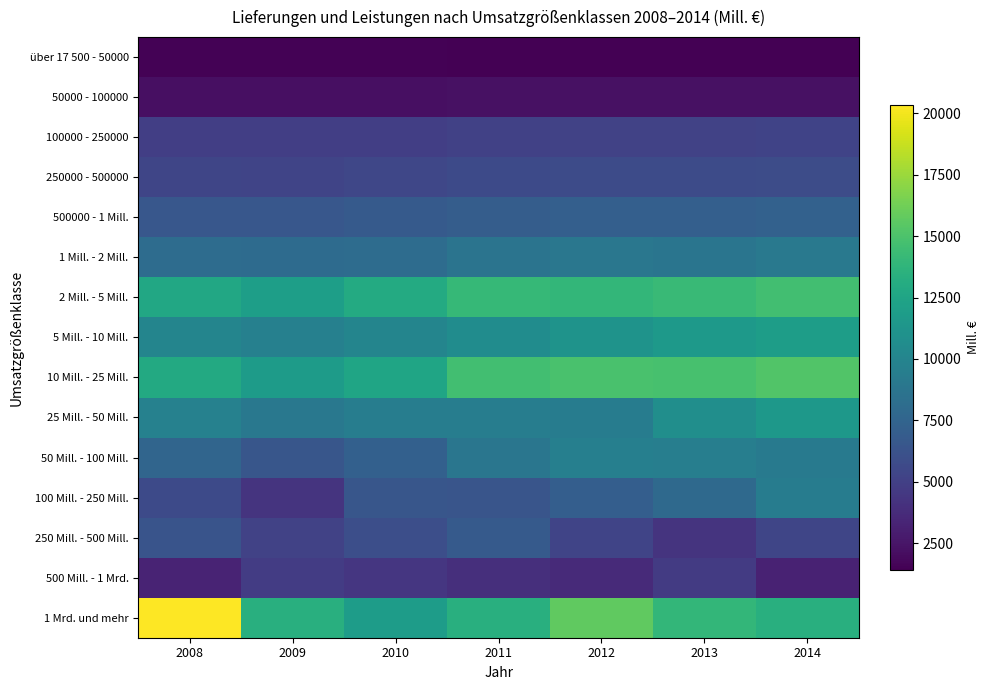

Reading left to right, transcribe all the data shown in this chart.

über 17 500 - 50000: 2008=1537.0	2009=1501.0	2010=1497.9	2011=1475.0	2012=1489.9	2013=1466.0	2014=1423.0
50000 - 100000: 2008=2233.0	2009=2200.0	2010=2187.3	2011=2246.0	2012=2254.2	2013=2264.0	2014=2254.0
100000 - 250000: 2008=4944.0	2009=4915.0	2010=4947.6	2011=5061.0	2012=5119.4	2013=5164.0	2014=5230.0
250000 - 500000: 2008=5393.0	2009=5324.0	2010=5466.2	2011=5664.0	2012=5709.5	2013=5760.0	2014=5831.0
500000 - 1 Mill.: 2008=6588.0	2009=6544.0	2010=6748.3	2011=6964.0	2012=7159.6	2013=7181.0	2014=7330.0
1 Mill. - 2 Mill.: 2008=8096.0	2009=8013.0	2010=8123.6	2011=8713.0	2012=8926.6	2013=8797.0	2014=9093.0
2 Mill. - 5 Mill.: 2008=12766.0	2009=12046.0	2010=12986.1	2011=14074.0	2012=13959.3	2013=14235.0	2014=14598.0
5 Mill. - 10 Mill.: 2008=10037.0	2009=9642.0	2010=10043.3	2011=10612.0	2012=11157.8	2013=11555.0	2014=11946.0
10 Mill. - 25 Mill.: 2008=12889.0	2009=11768.0	2010=12503.4	2011=14608.0	2012=14916.0	2013=14795.0	2014=15204.0
25 Mill. - 50 Mill.: 2008=9750.0	2009=9010.0	2010=9440.3	2011=9427.0	2012=9385.5	2013=10736.0	2014=11482.0
50 Mill. - 100 Mill.: 2008=7555.0	2009=6488.0	2010=7244.3	2011=8855.0	2012=9556.9	2013=9500.0	2014=9222.0
100 Mill. - 250 Mill.: 2008=5676.0	2009=4260.0	2010=6479.5	2011=6396.0	2012=7074.9	2013=7854.0	2014=9368.0
250 Mill. - 500 Mill.: 2008=6329.0	2009=5168.0	2010=5948.3	2011=6784.0	2012=5323.8	2013=4252.0	2014=5373.0
500 Mill. - 1 Mrd.: 2008=3297.0	2009=4772.0	2010=4382.6	2011=3941.0	2012=3680.7	2013=4733.0	2014=3197.0
1 Mrd. und mehr: 2008=20331.0	2009=13387.0	2010=11893.6	2011=13359.0	2012=15703.1	2013=13927.0	2014=13352.0